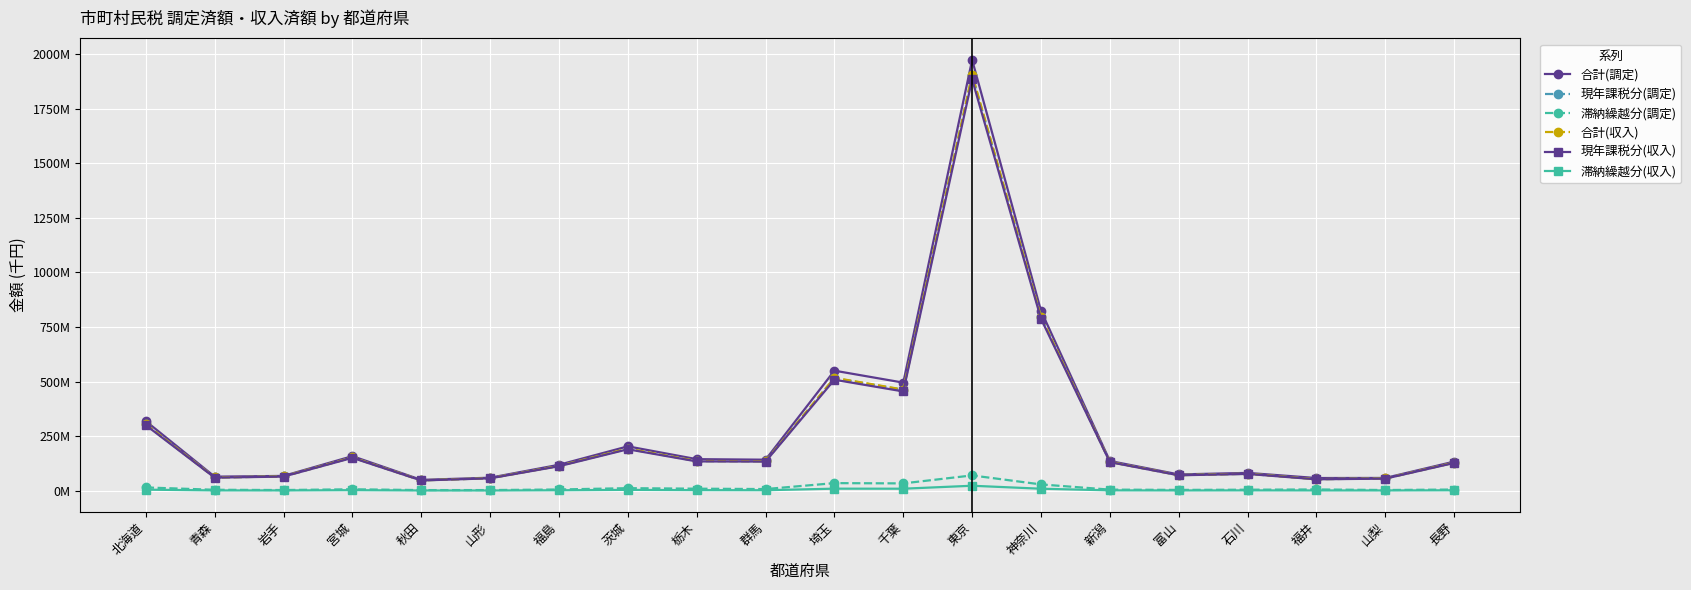

What is the label of the 17th point from the right?

宮城